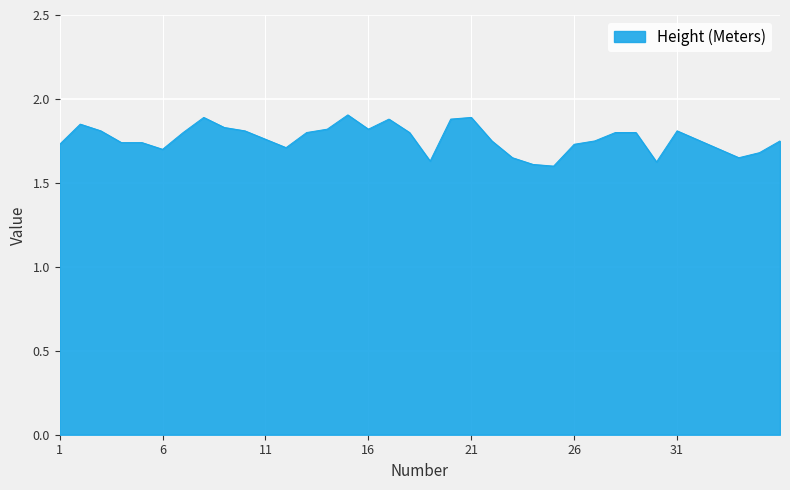

What is the difference between the maximum and minimum values?

0.3